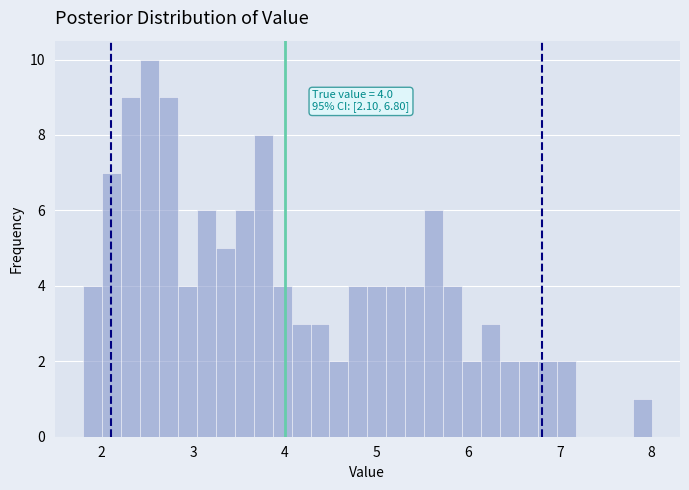

Around what value on the x-axis is the tallest bar? Give the approximate position of its centre, as read against the axis.

2.5